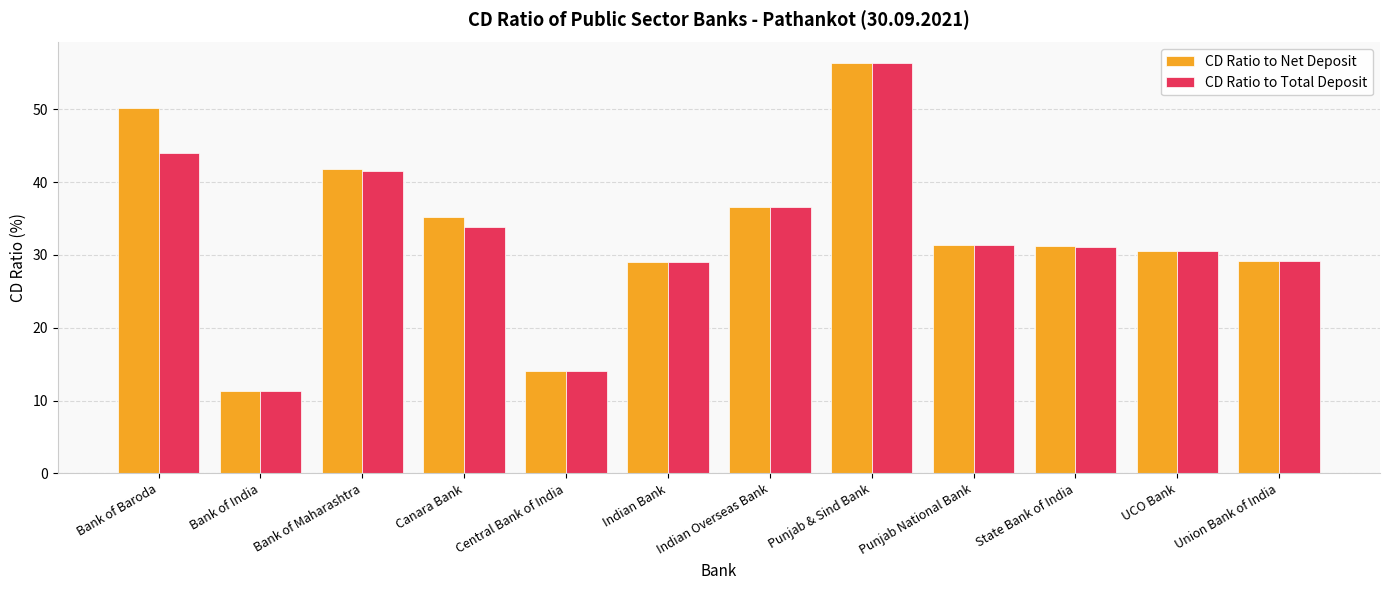

List the series in order of their overall mean, lowest first.

CD Ratio to Total Deposit, CD Ratio to Net Deposit